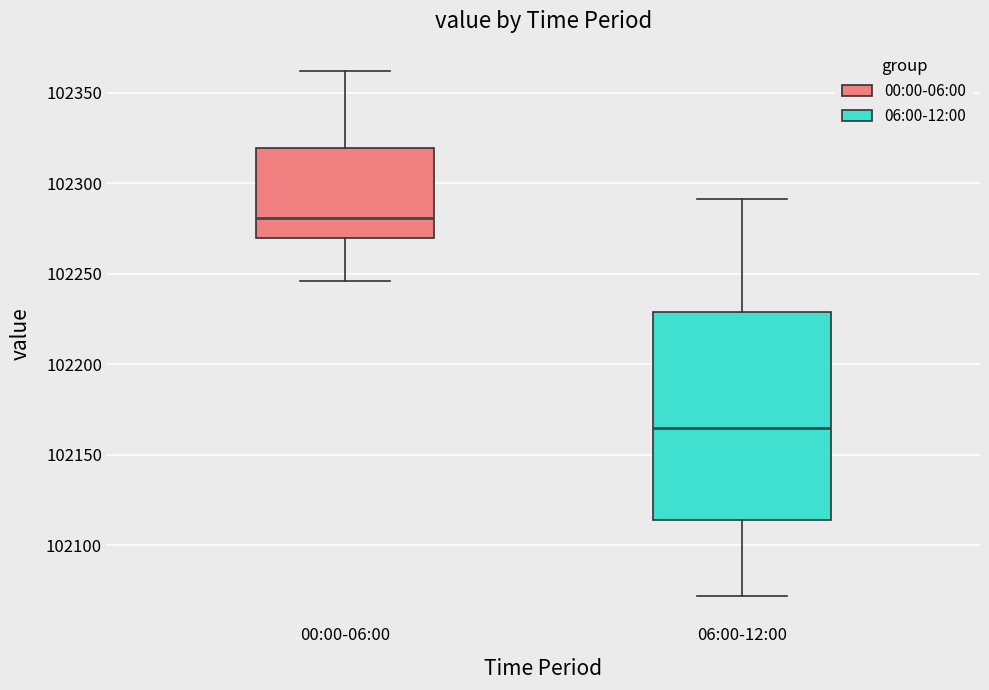

Which box's median line is the lowest?

06:00-12:00